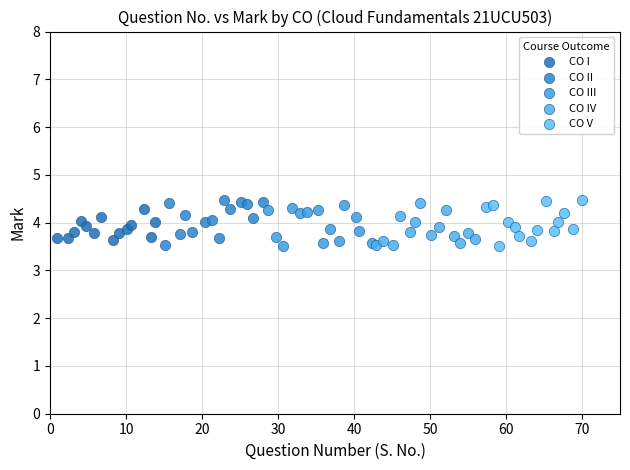

What are all the series names shown in the legend?

CO I, CO II, CO III, CO IV, CO V